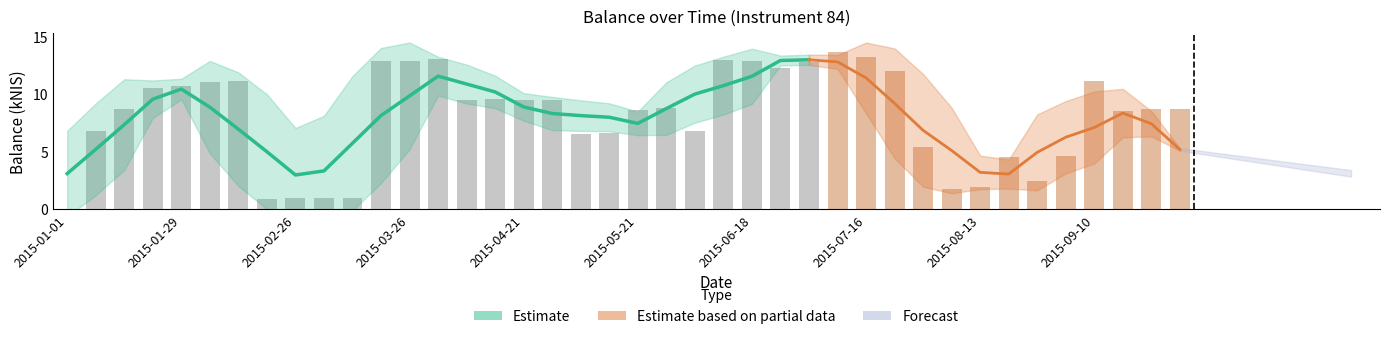

Rank the categories by value from lowest to highest.

2015-01-01, 2015-02-19, 2015-03-04, 2015-02-26, 2015-03-12, 2015-08-06, 2015-08-13, 2015-08-27, 2015-08-20, 2015-09-03, 2015-07-30, 2015-05-07, 2015-05-14, 2015-01-08, 2015-06-04, 2015-09-17, 2015-05-21, 2015-01-15, 2015-09-24, 2015-10-01, 2015-05-28, 2015-04-30, 2015-04-08, 2015-04-21, 2015-04-16, 2015-01-22, 2015-01-29, 2015-02-05, 2015-02-12, 2015-09-10, 2015-07-23, 2015-06-25, 2015-07-02, 2015-03-26, 2015-06-18, 2015-03-19, 2015-06-11, 2015-04-02, 2015-07-16, 2015-07-09